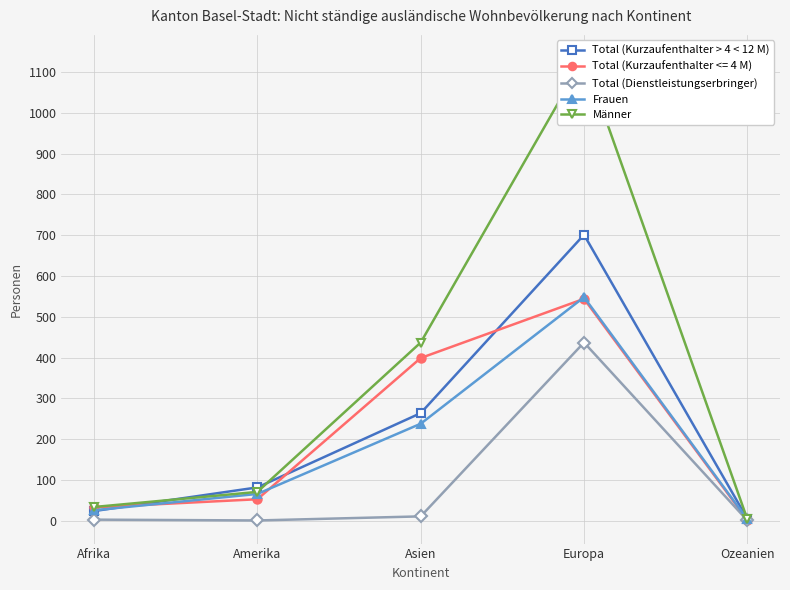

Is this an area chart (filled region under the line)?

No